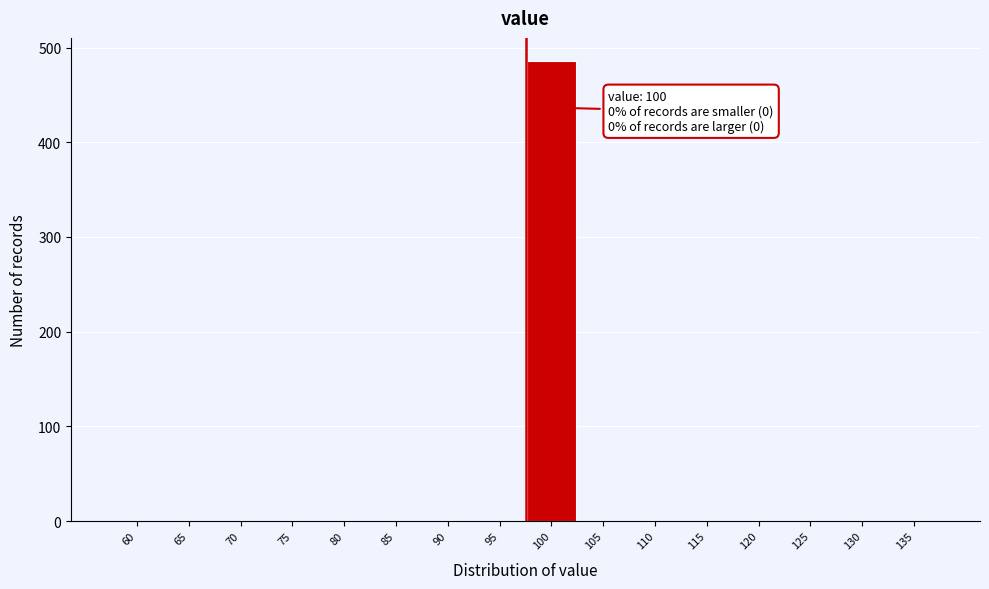

Reading left to right, extract all data points from this chart.

60=0	65=0	70=0	75=0	80=0	85=0	90=0	95=0	100=486	105=0	110=0	115=0	120=0	125=0	130=0	135=0